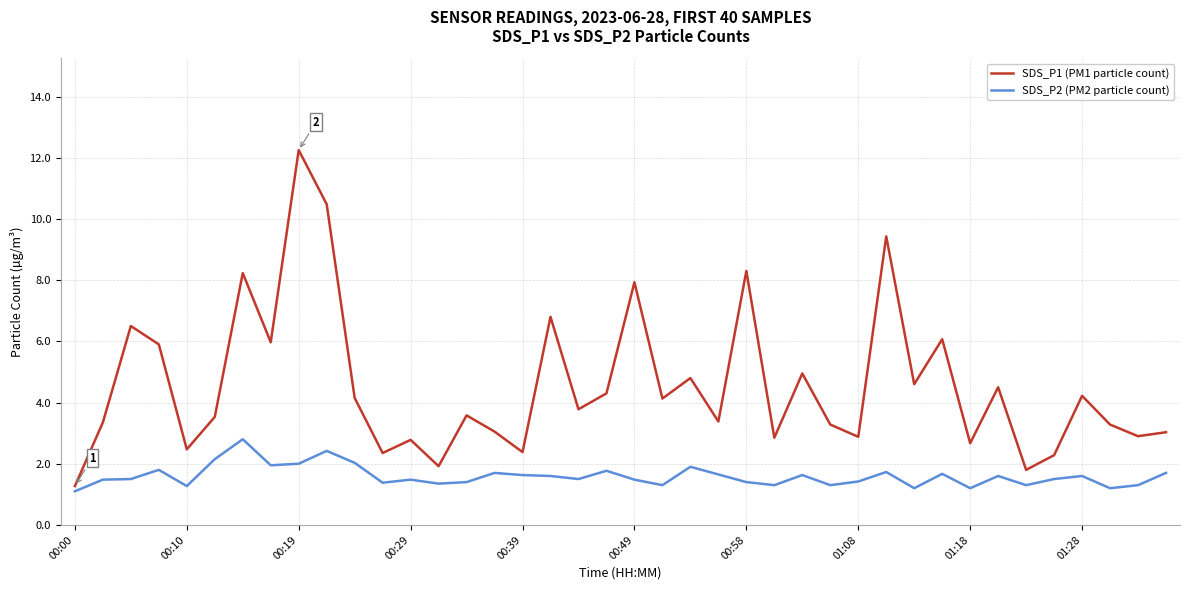

Which series has the largest total across all categories?

SDS_P1 (PM1 particle count)